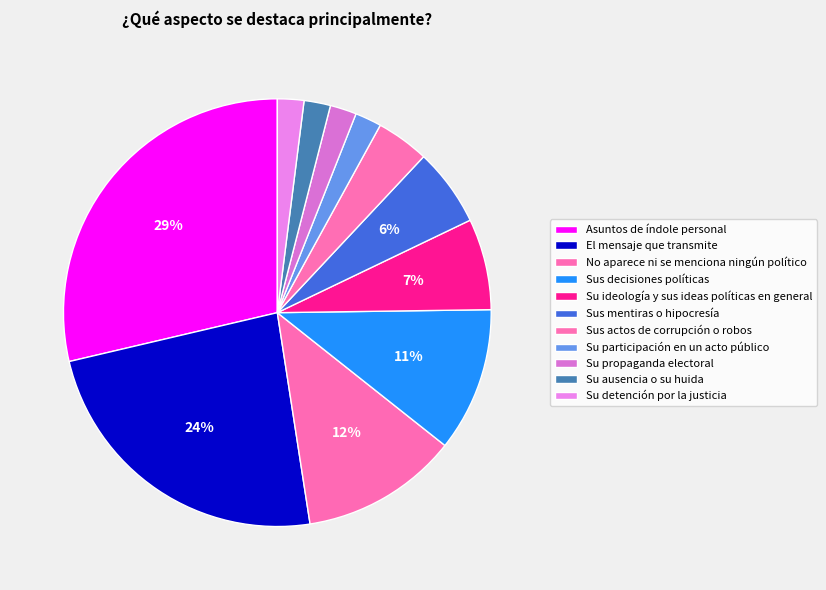

Does No aparece ni se menciona ningún político represent more than half of the total?

No